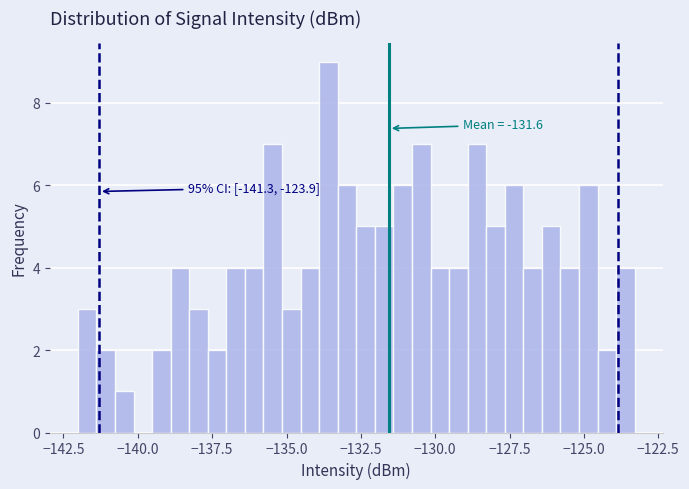

Read against the x-axis, roughly where is the centre of the tallest bar?

-133.5